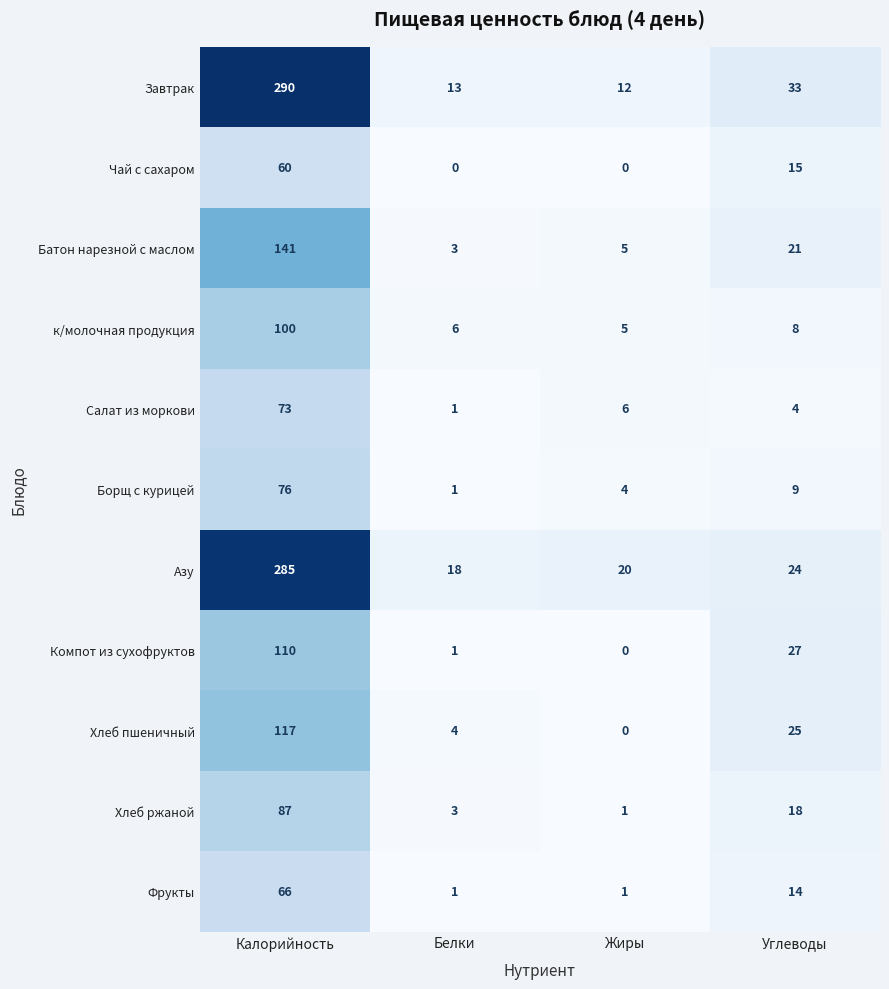

What is the highest value of the Салат из моркови series?

73